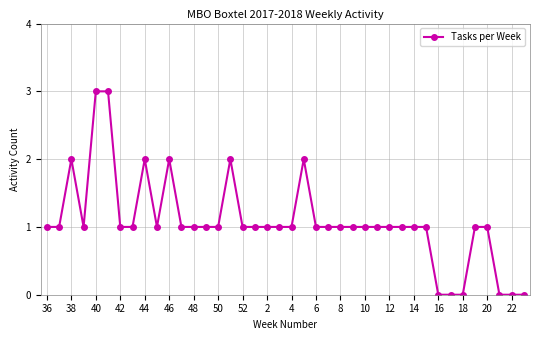

True or false: there are more than 2 points higher than both neighbors.

True